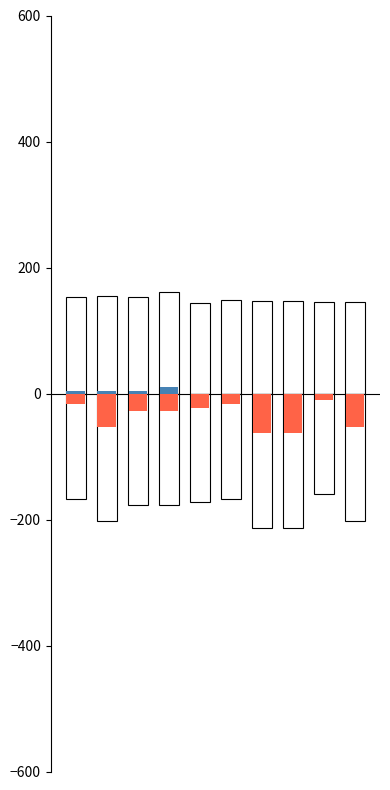

What are all the series names shown in the legend?

uin (normalized), answering dept id (neg), range upper, range lower